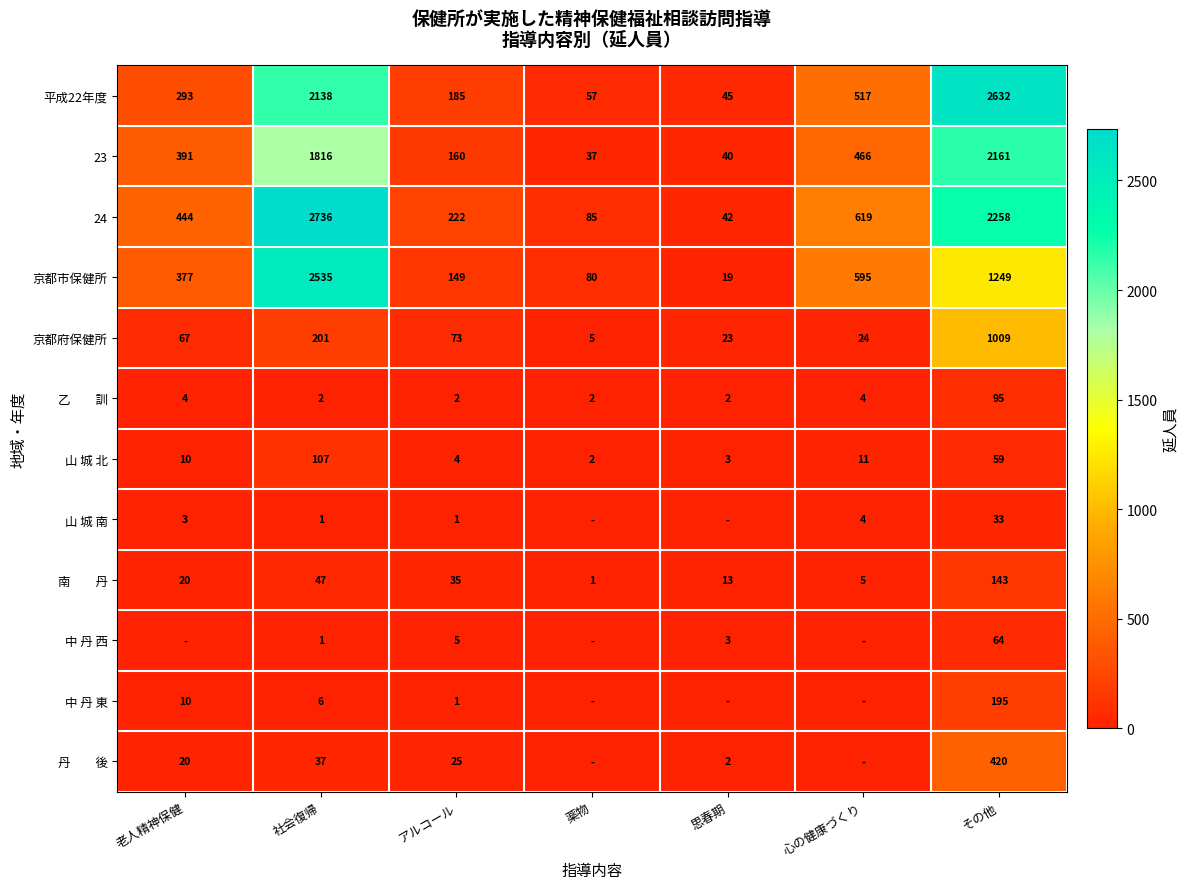

Which category has the highest value across all series?

社会復帰